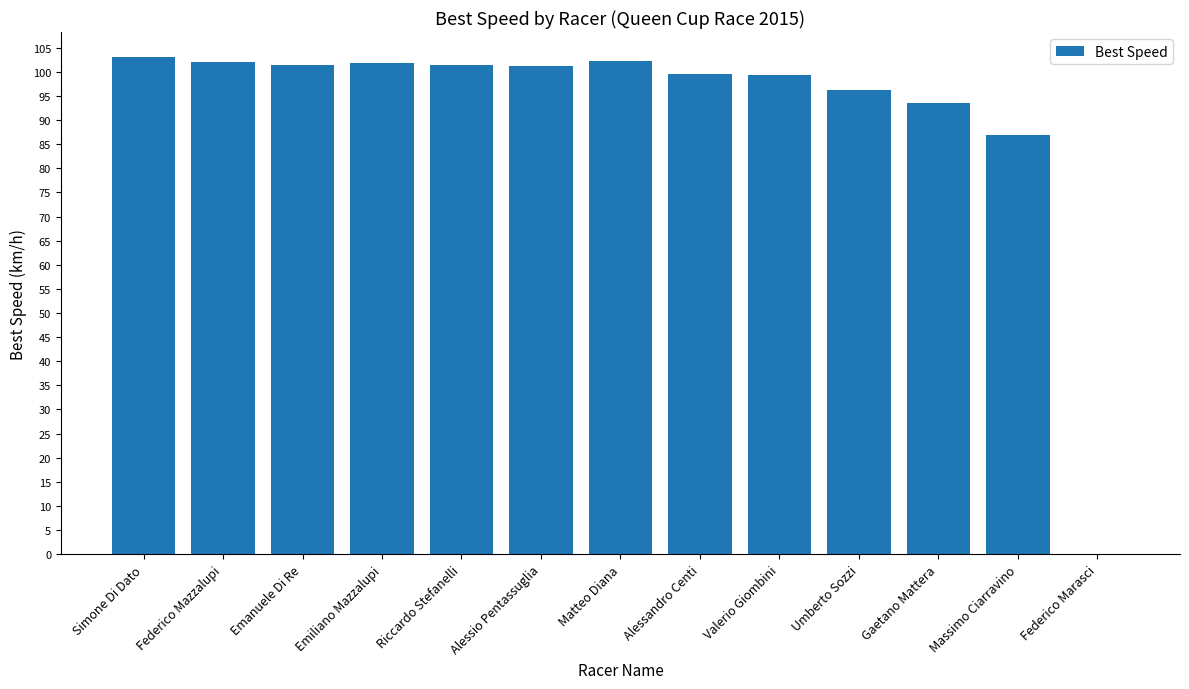

What is the sum of the values at Valerio Giombini and Gaetano Mattera?

192.8